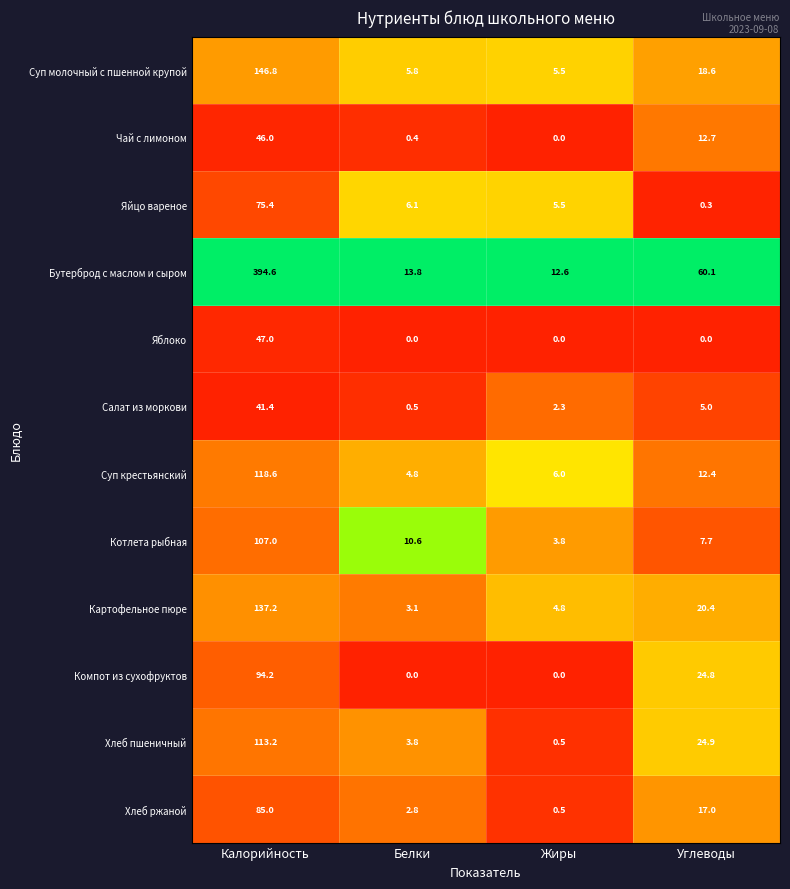

The Чай с лимоном series shows 12.7 at Углеводы. True or false?

True